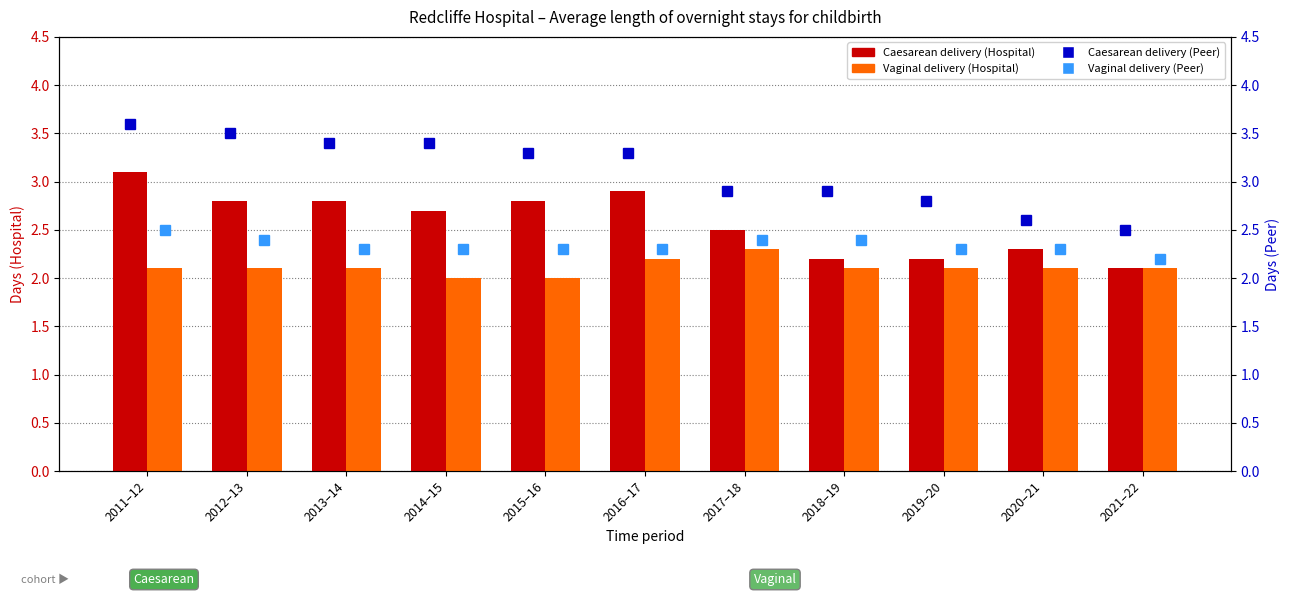

What are all the series names shown in the legend?

Caesarean delivery (Hospital), Vaginal delivery (Hospital), Caesarean delivery (Peer), Vaginal delivery (Peer)